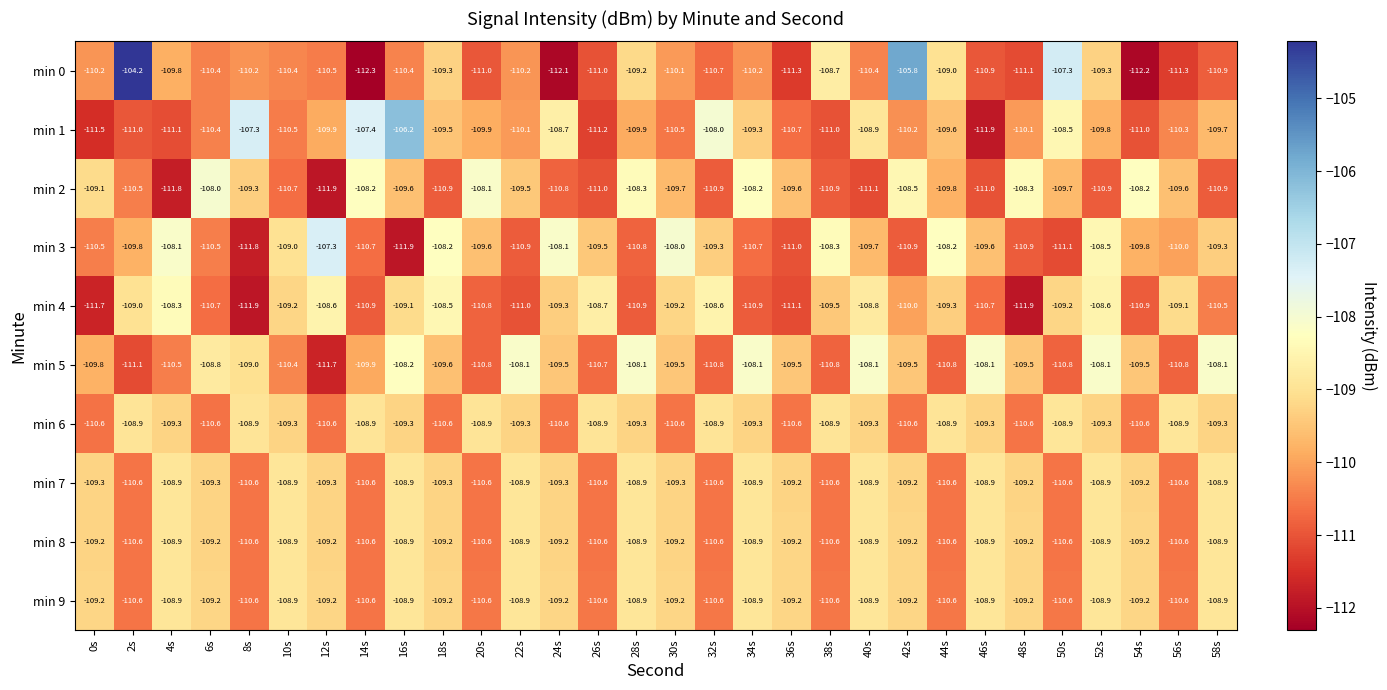

What is the minimum value shown in the chart?

-112.3